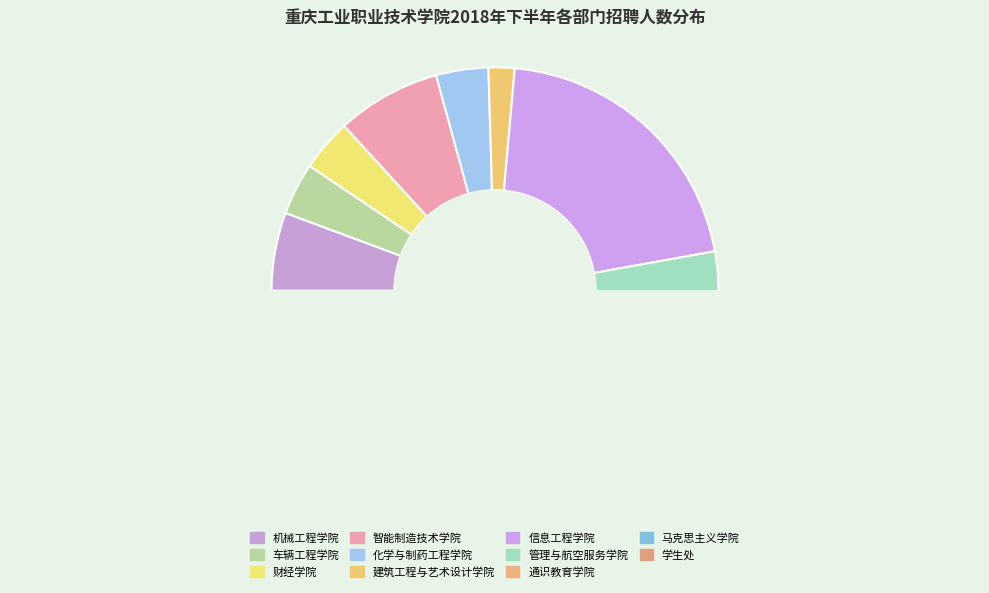

What is the total percentage of 管理与航空服务学院 and 机械工程学院?

9.4%